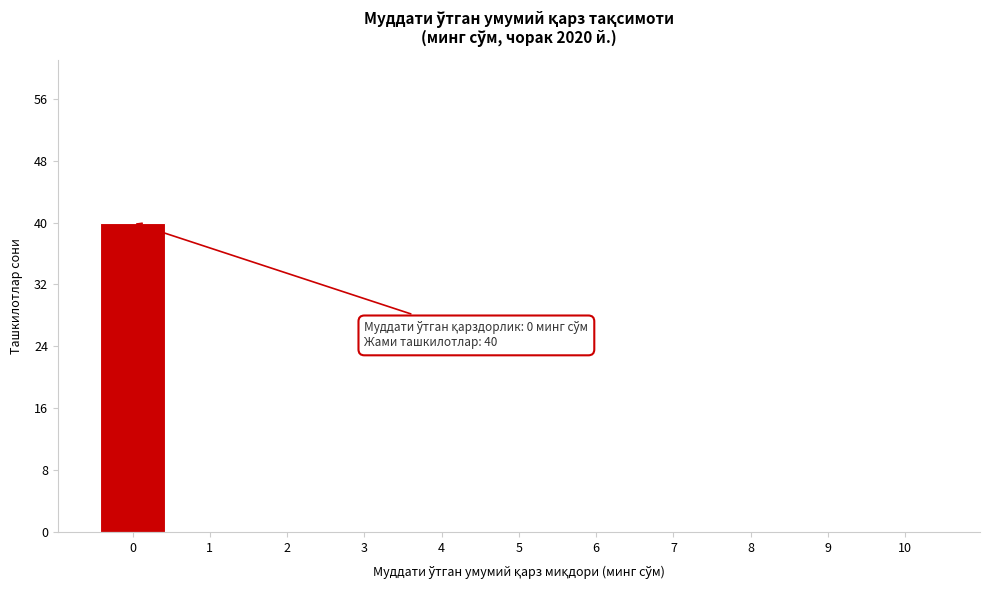

Reading left to right, list all the values displayed in this chart.

0=40	1=0	2=0	3=0	4=0	5=0	6=0	7=0	8=0	9=0	10=0